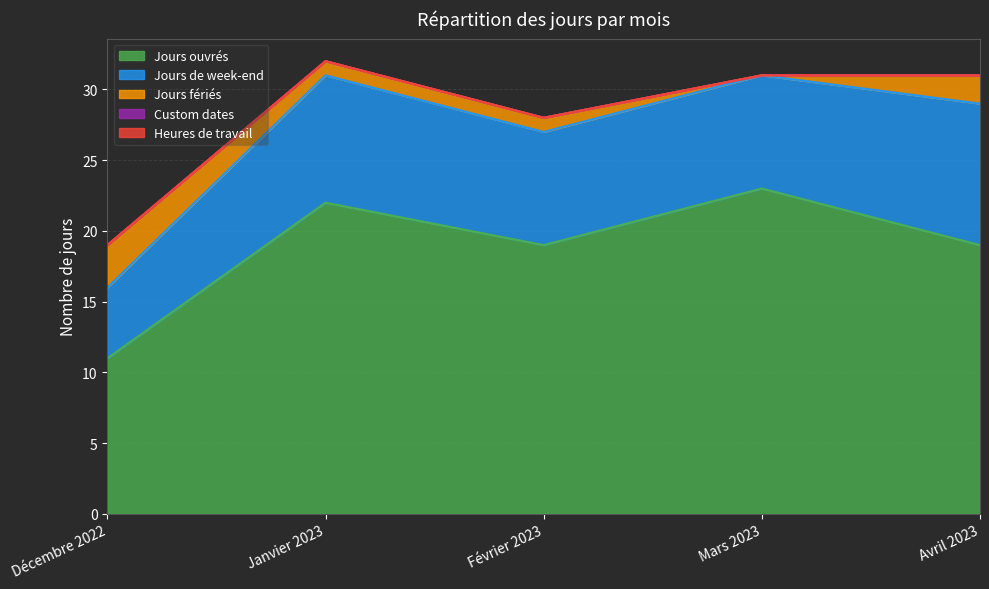

What is the sum of all Jours de week-end values?

40